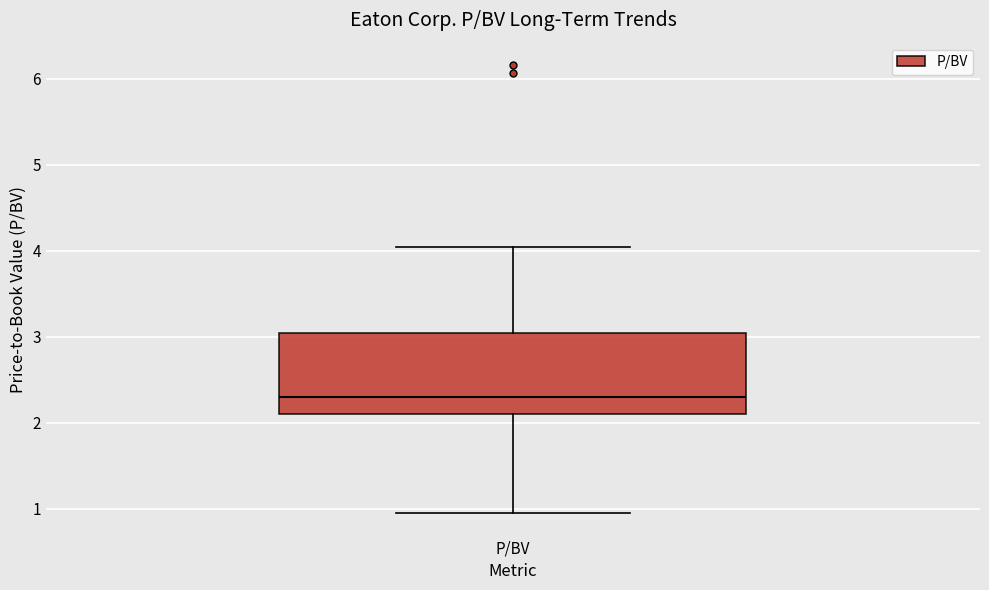

Transcribe this box plot: give where the median line is, the range the box spans, and where the two whiskers end, as read against the y-axis. The values are not printed on the chart, so give them approximately, as read against the axis.

median 2.3, box 2.1 to 3.0, whiskers 1.0 to 4.0